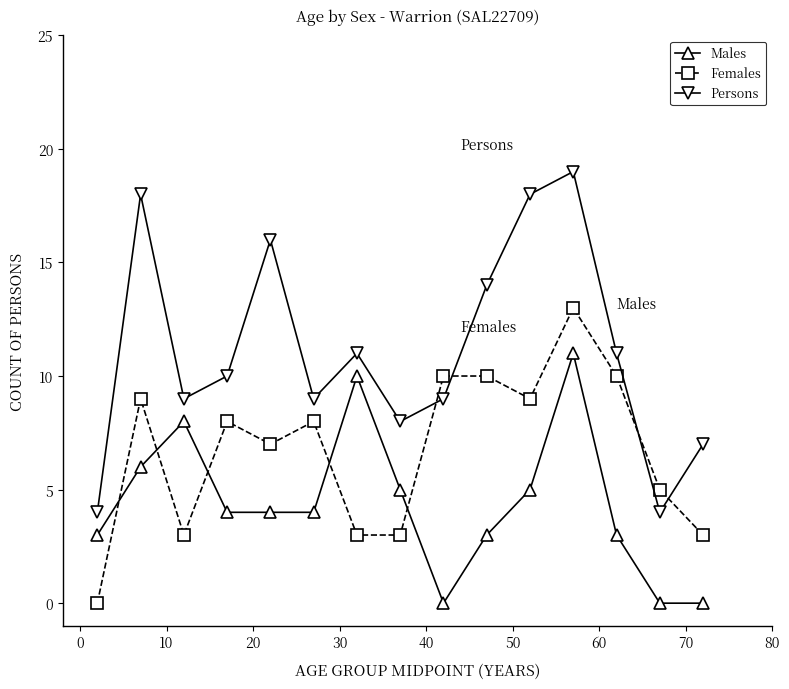

What are all the series names shown in the legend?

Males, Females, Persons